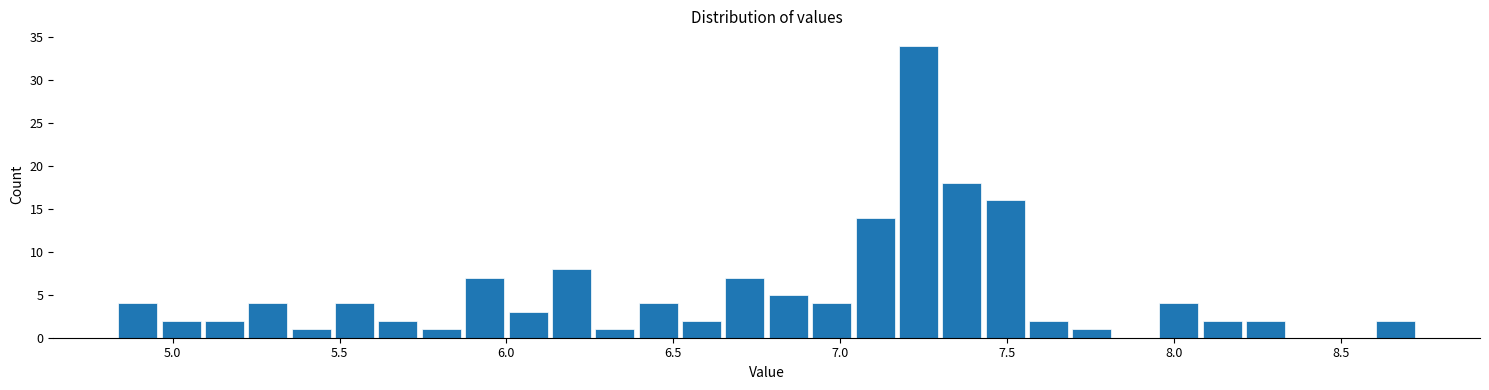

Around what value on the x-axis is the tallest bar? Give the approximate position of its centre, as read against the axis.

7.25